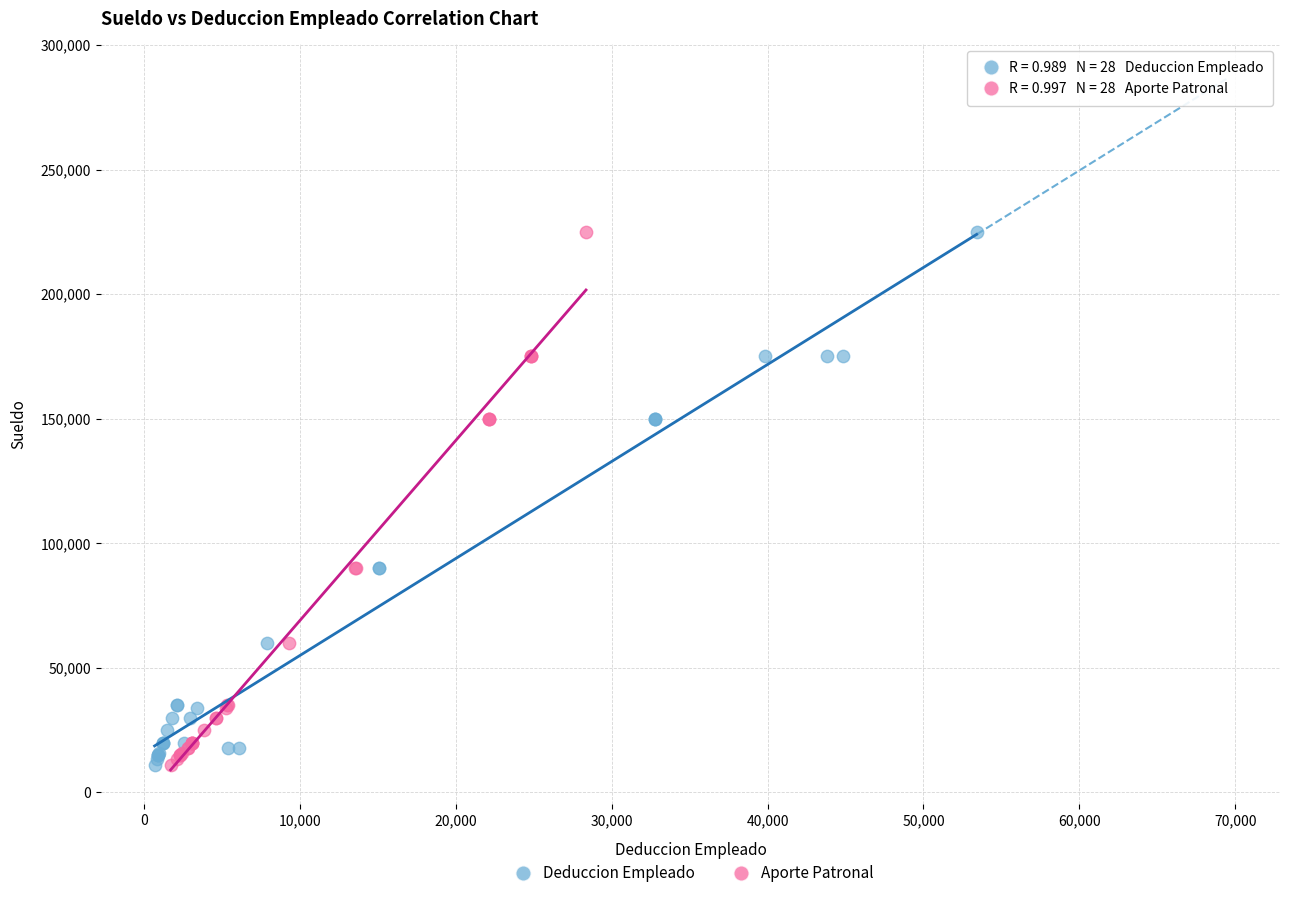

What are all the series names shown in the legend?

Deduccion Empleado, Aporte Patronal